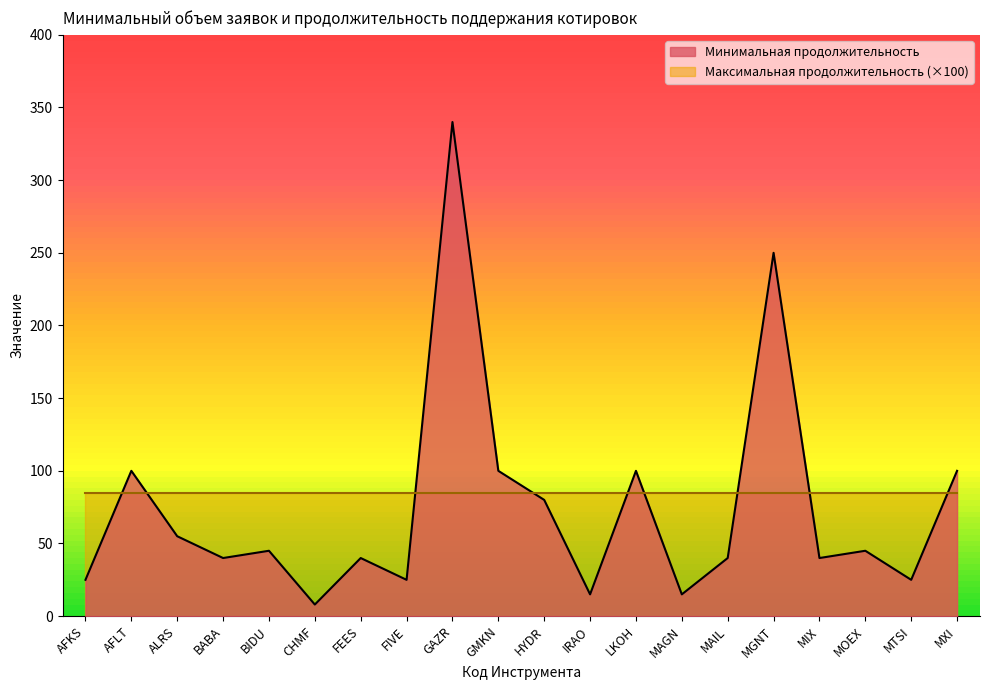

How many lines are shown in the chart?

2